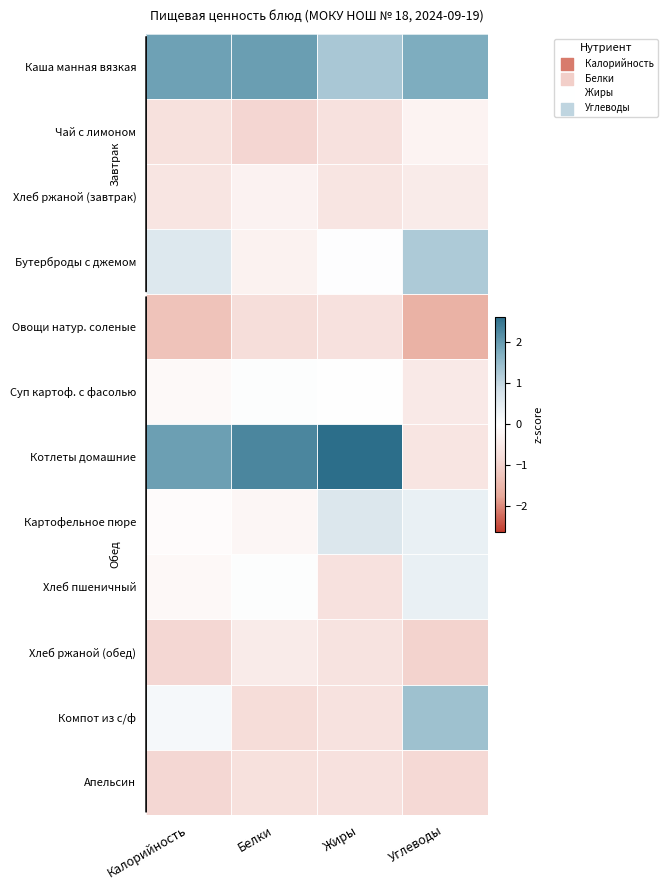

At how many categories does at least one series exceed 0?

4